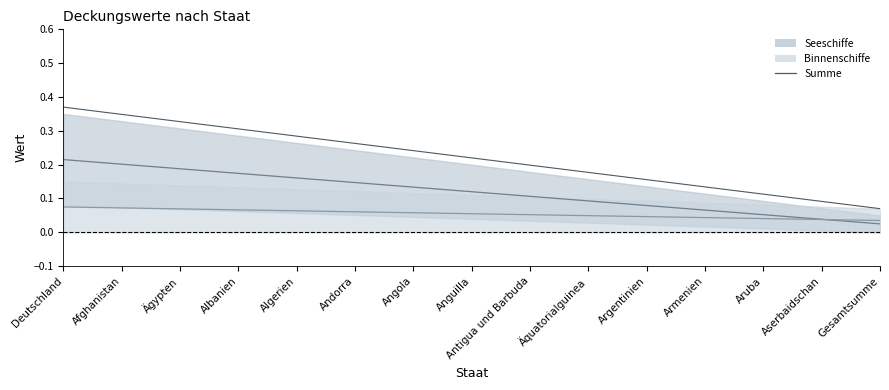

The value at Äquatorialguinea is 0.0. True or false?

False